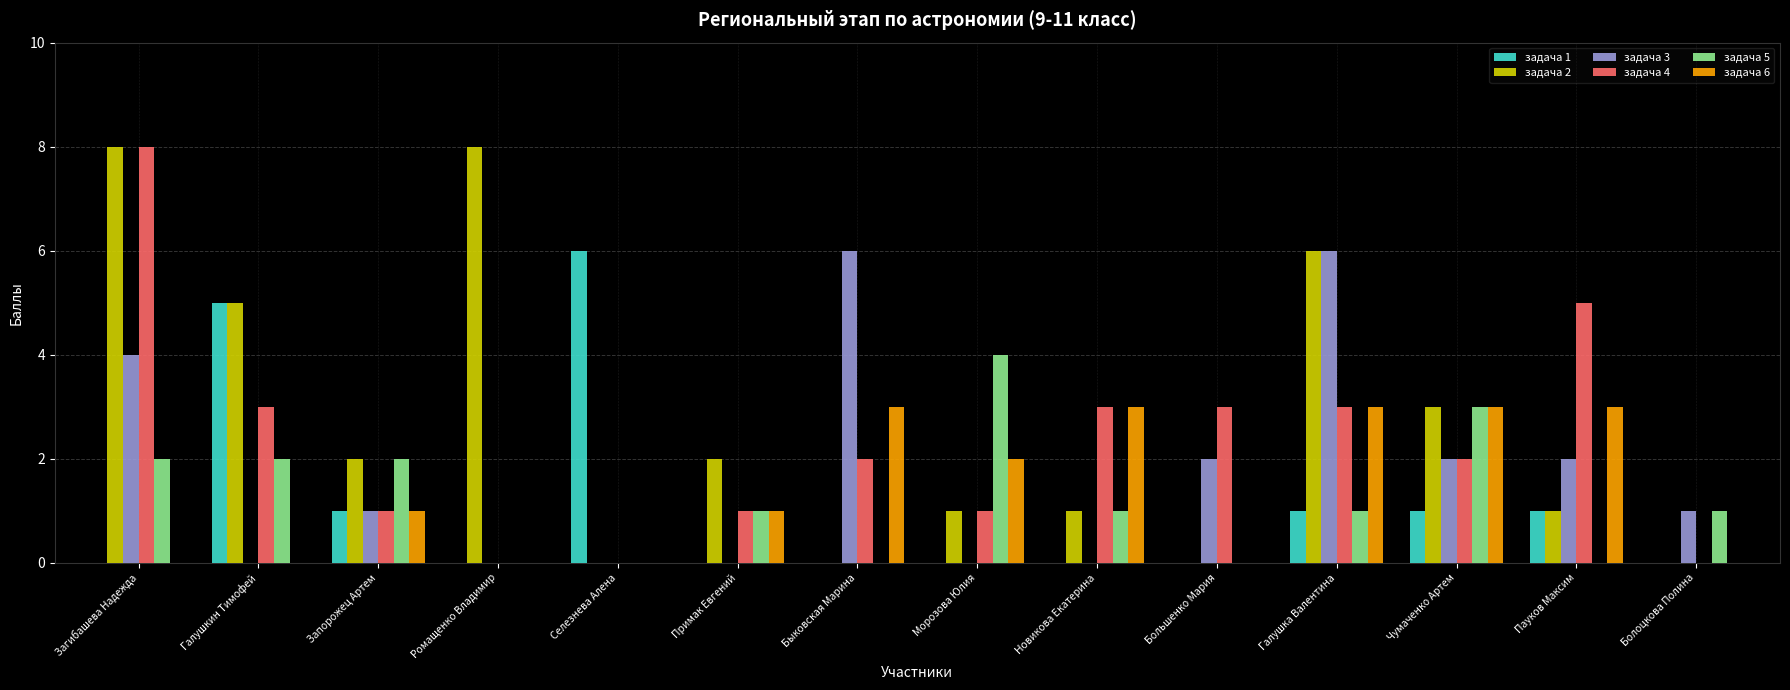

What is the total value across all series at Запорожец Артем?

8